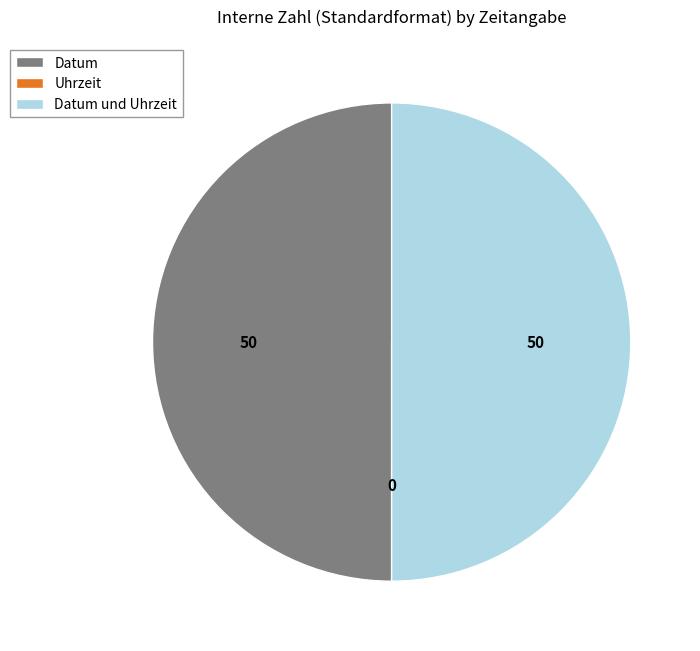

The Datum slice represents 59% of the pie. True or false?

False